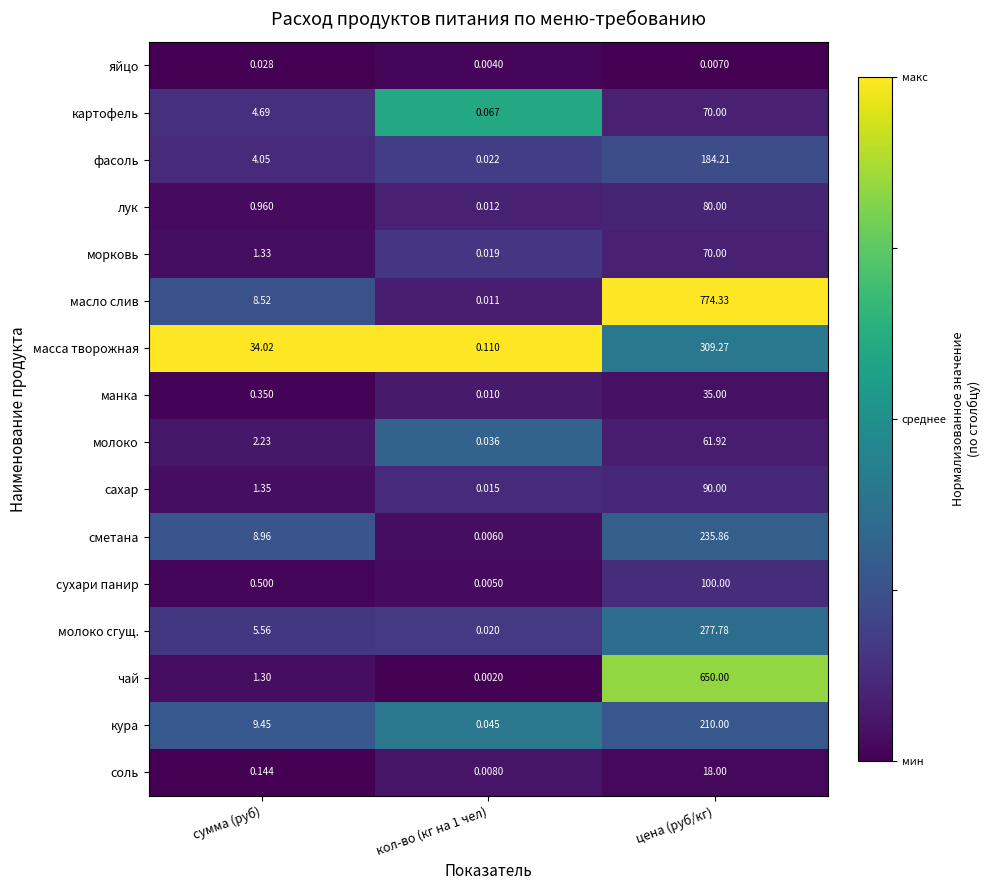

Rank the series at сумма (руб) from lowest to highest value.

яйцо, соль, манка, сухари панир, лук, чай, морковь, сахар, молоко, фасоль, картофель, молоко сгущ., масло слив, сметана, кура, масса творожная